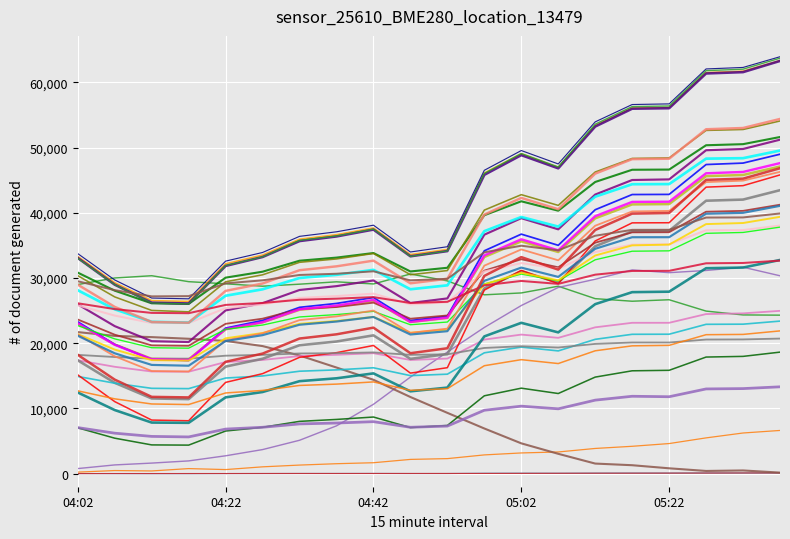

Does the chart have visible grid lines?

Yes